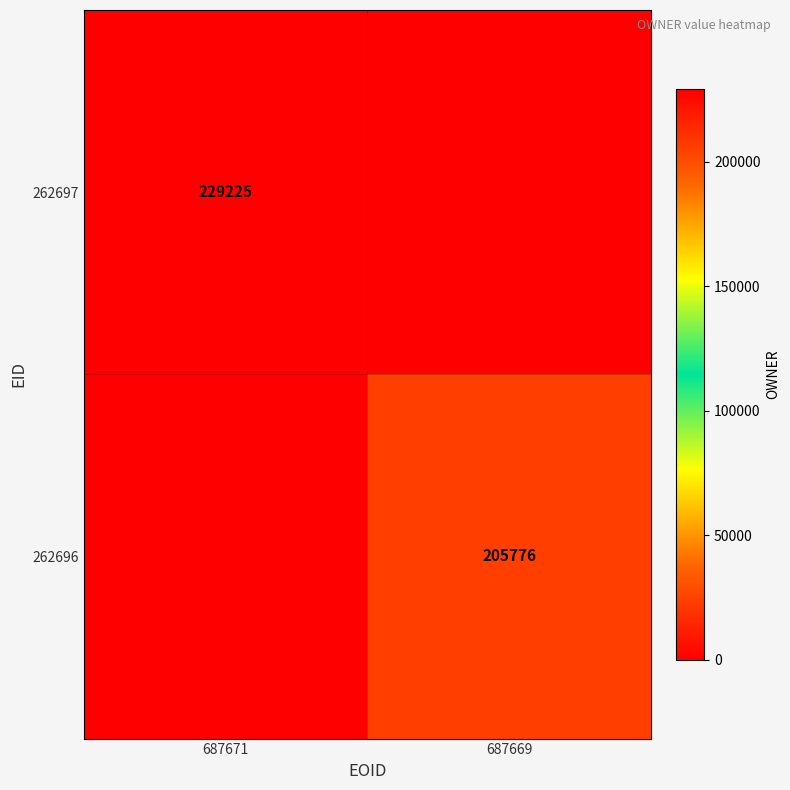

Is it true that 262697 equals 229225 at 687671?

True